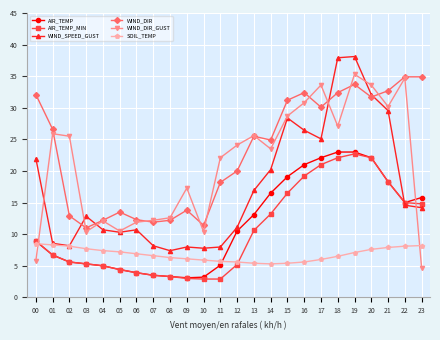

At which category is the sum across all series the highest?

19